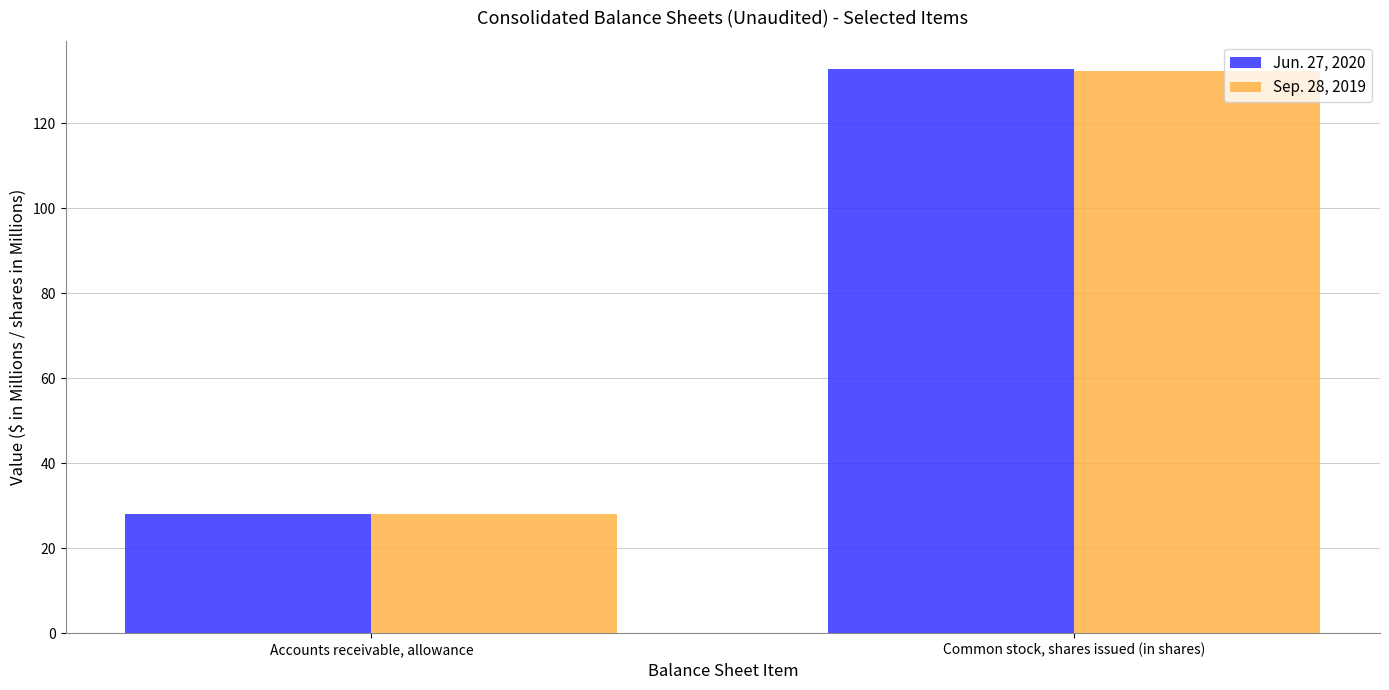

What are all the series names shown in the legend?

Jun. 27, 2020, Sep. 28, 2019